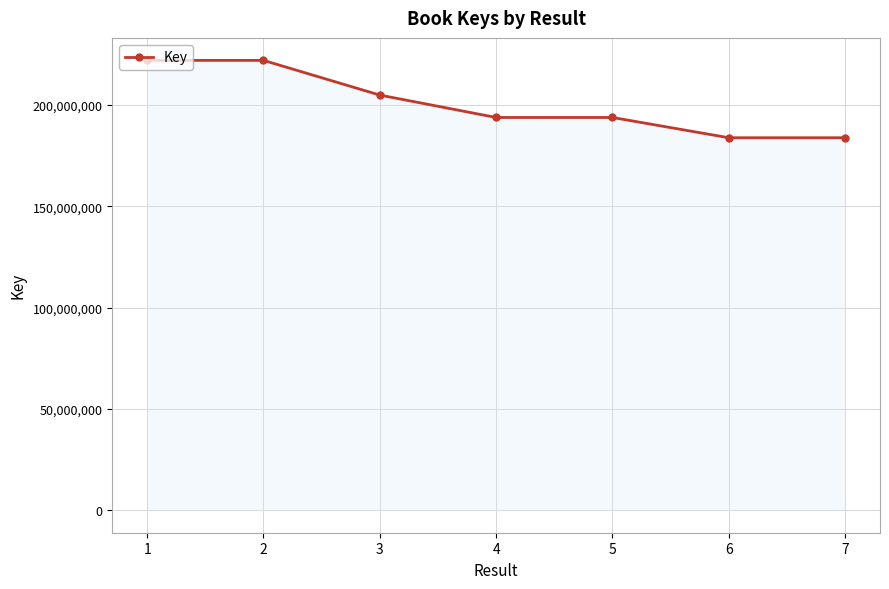

Read the value at 2, to the nearest 50.

222061700